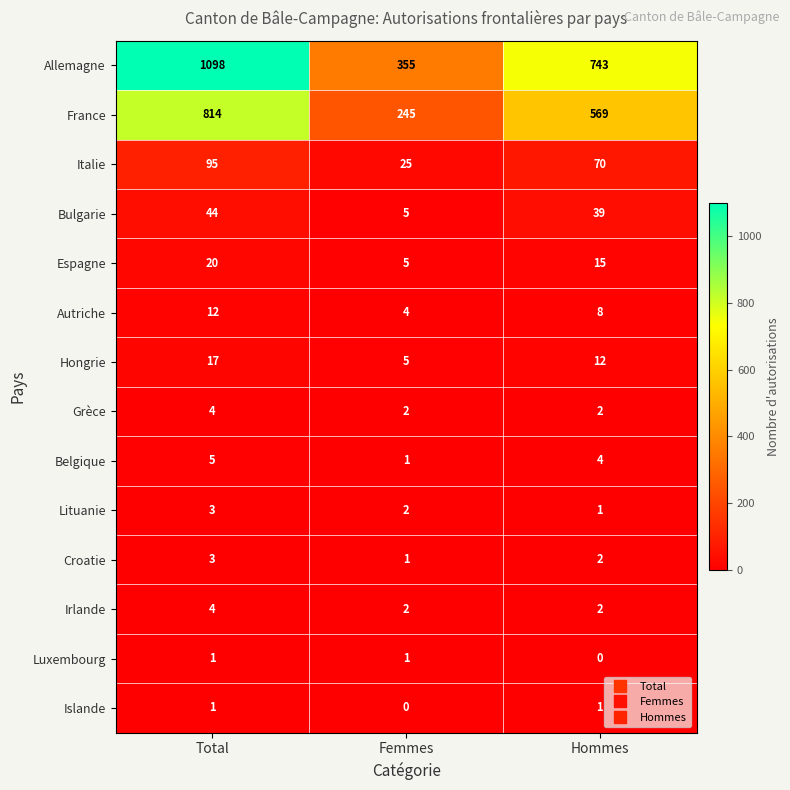

Is it true that Autriche equals 10 at Hommes?

False